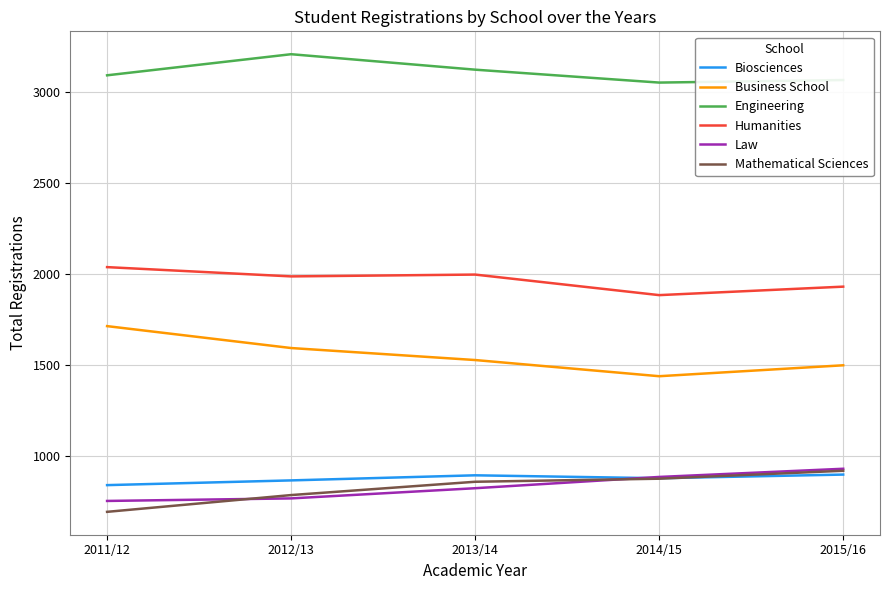

Which series has the widest spread of values?

Business School